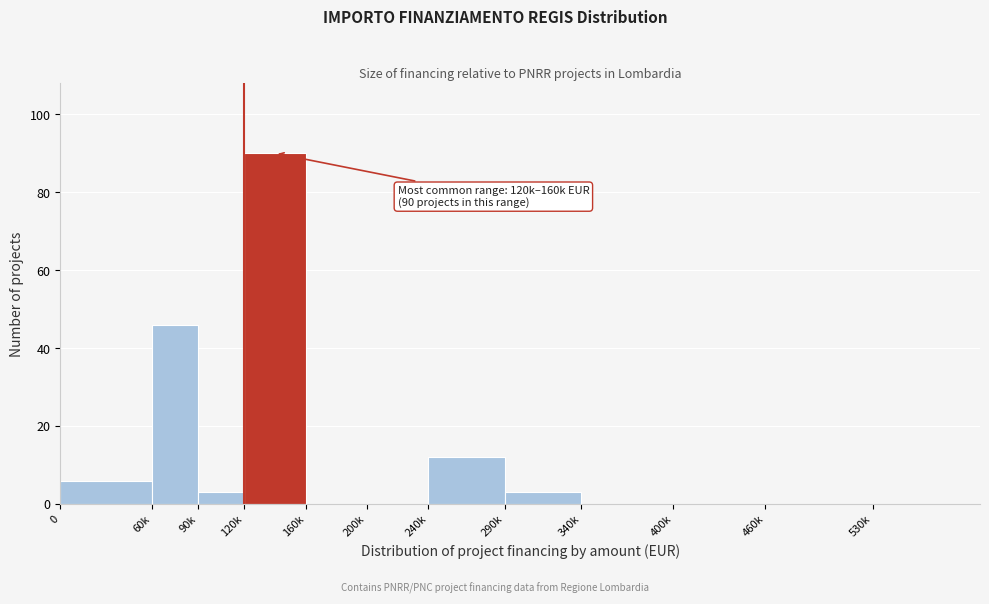

Reading left to right, transcribe all the data shown in this chart.

0=6	60k=46	90k=3	120k=90	160k=0	200k=0	240k=12	290k=3	340k=0	400k=0	460k=0	530k=0